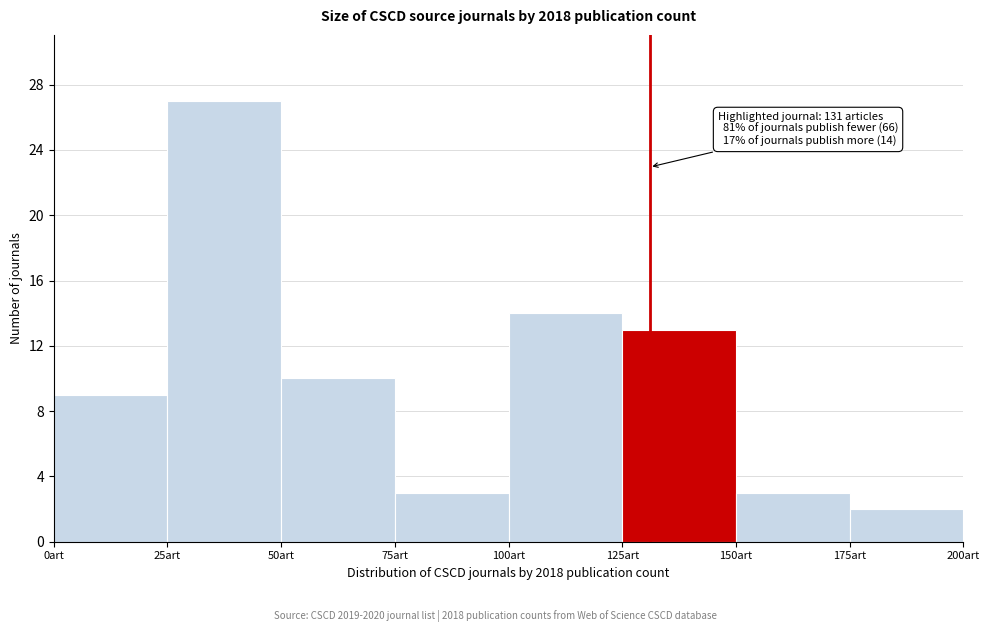

Over which range of the x-axis is the bar tallest?

25 to 50